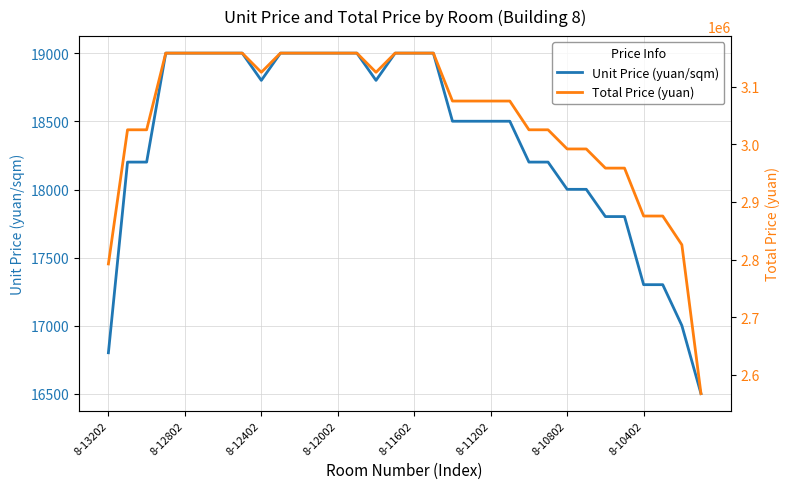

What is the total value across all series at 23?

3043308.6